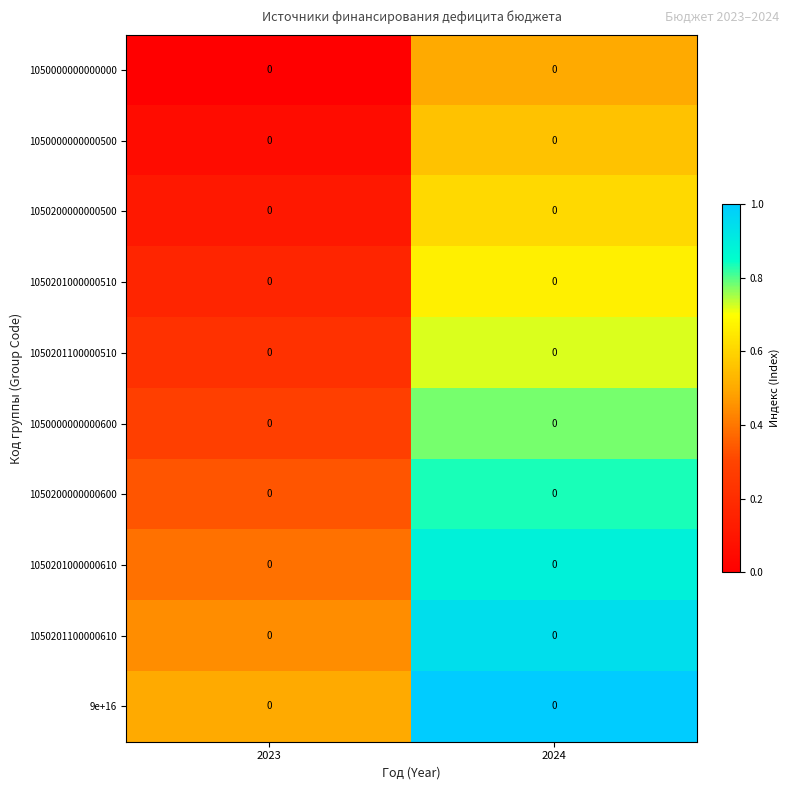

Count the number of categories in the chart.

2